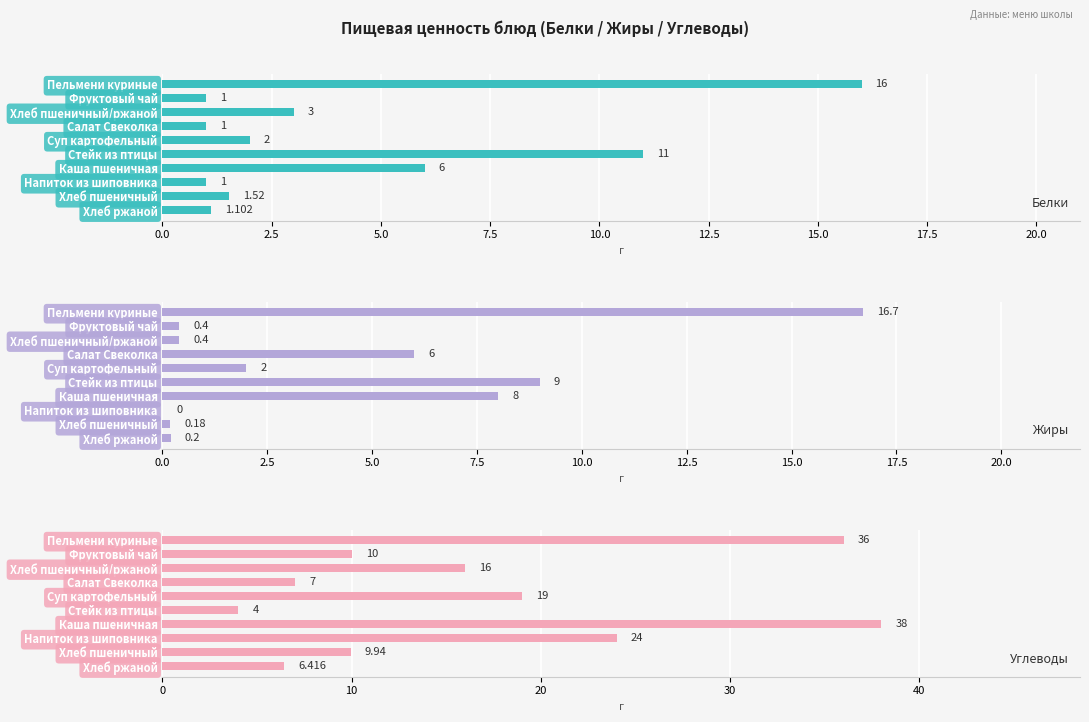

At which label is Белки closest to 8?

Каша пшеничная